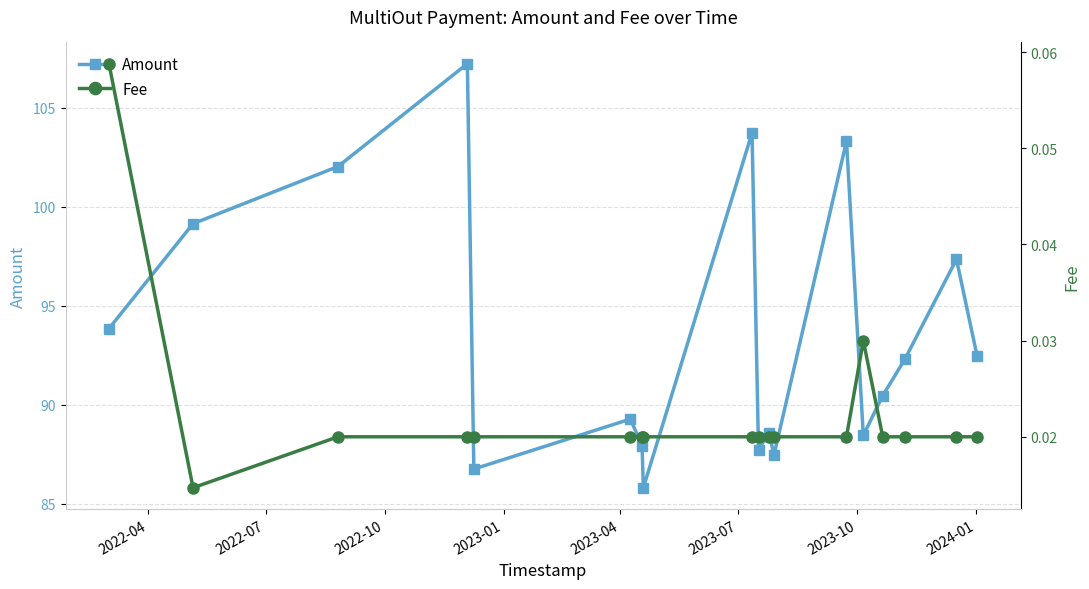

What is the value of the Amount point at the 16th from the left?

92.3